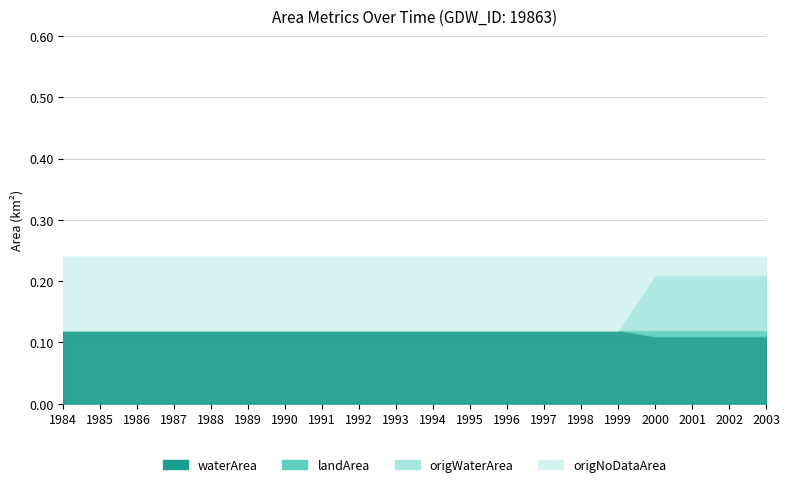

Which series has the largest total across all categories?

waterArea